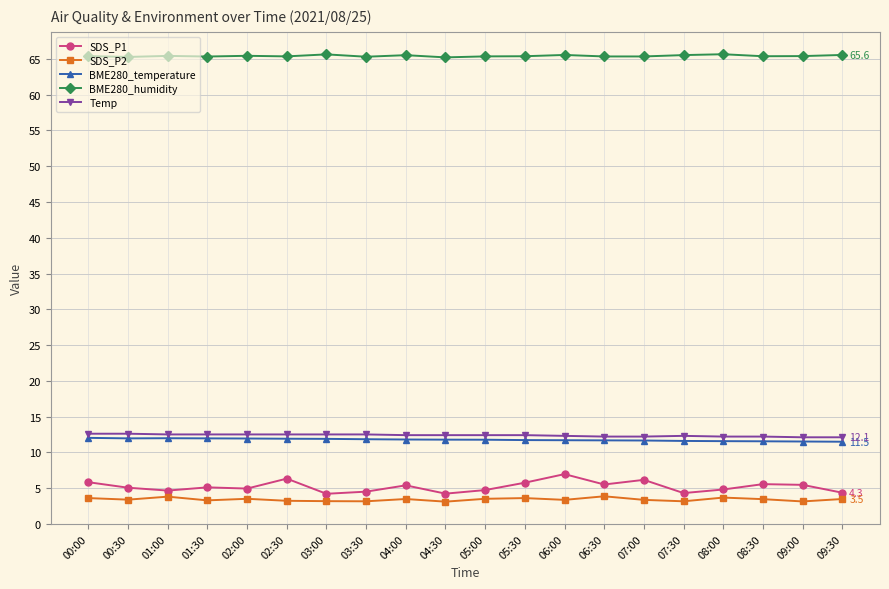

Which series has the largest total across all categories?

BME280_humidity